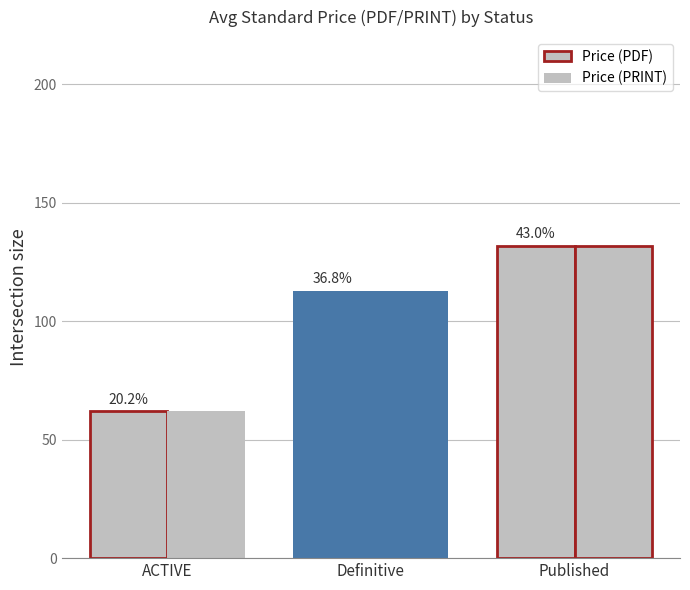

What is the minimum value for Price (PRINT)?

61.9